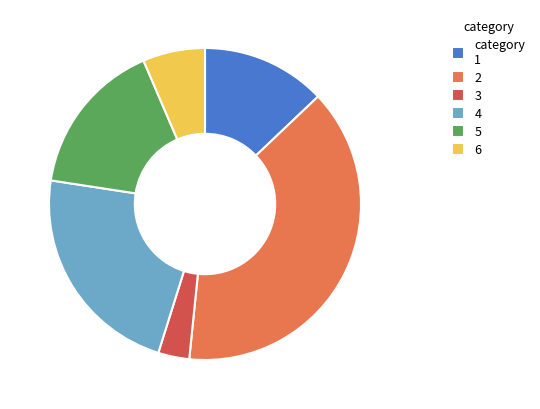

Is it true that category 1 is 3% of the pie?

False